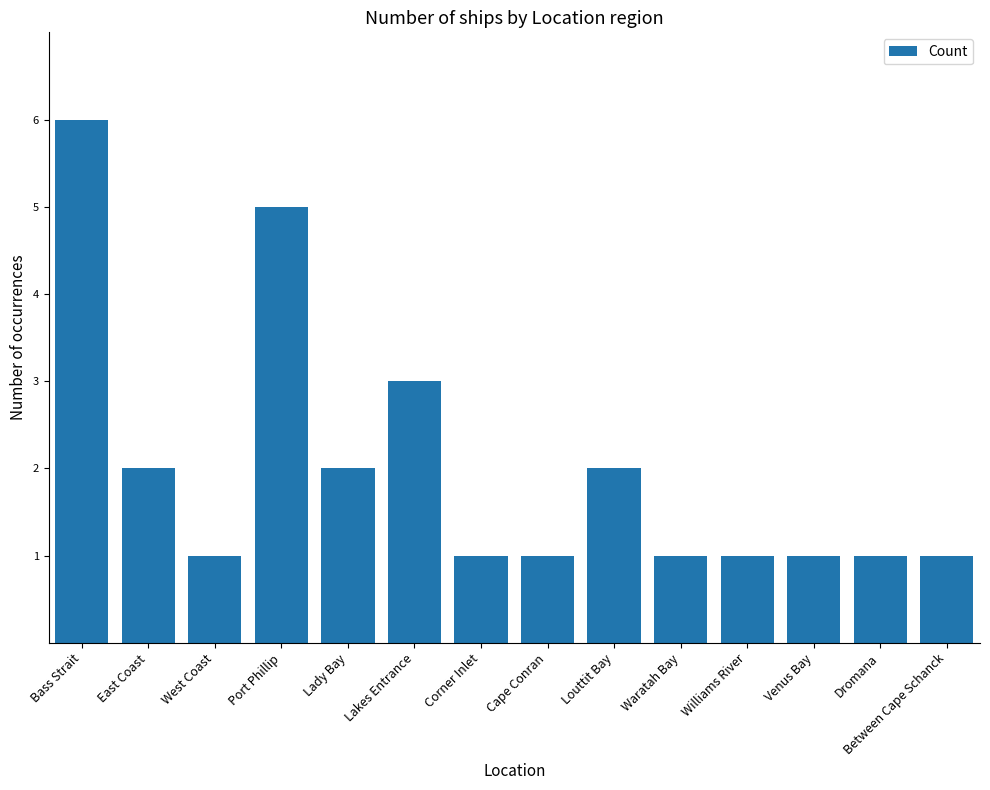

How many values are between 1 and 2?

11